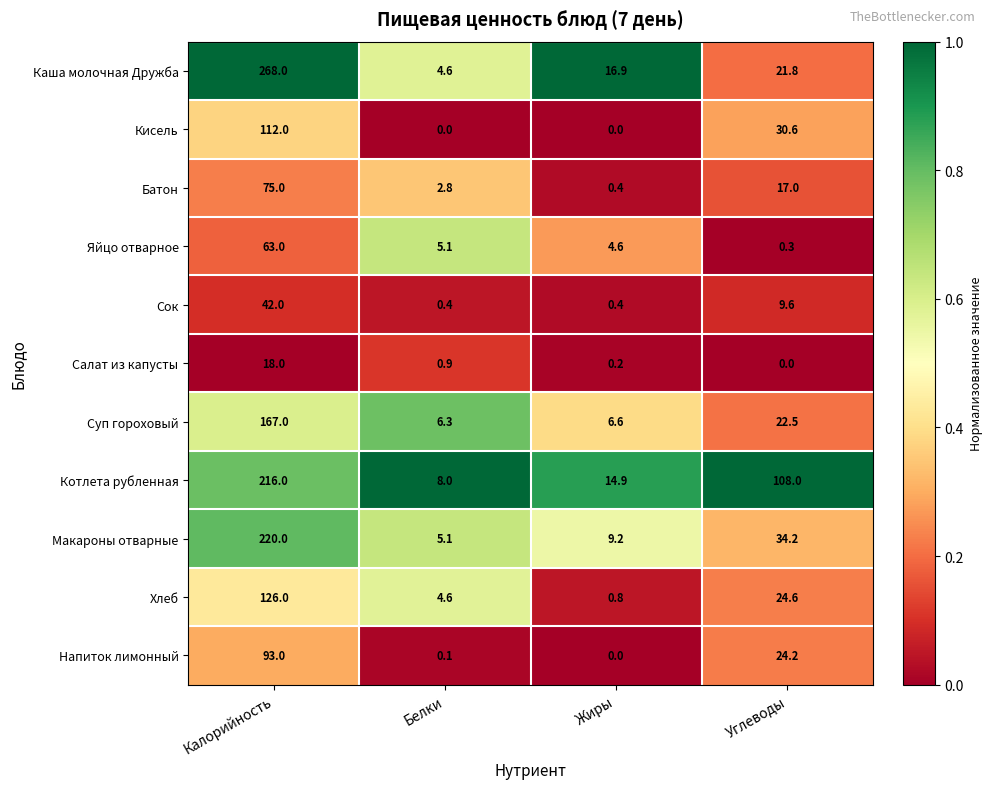

At which category is the sum across all series the highest?

Калорийность